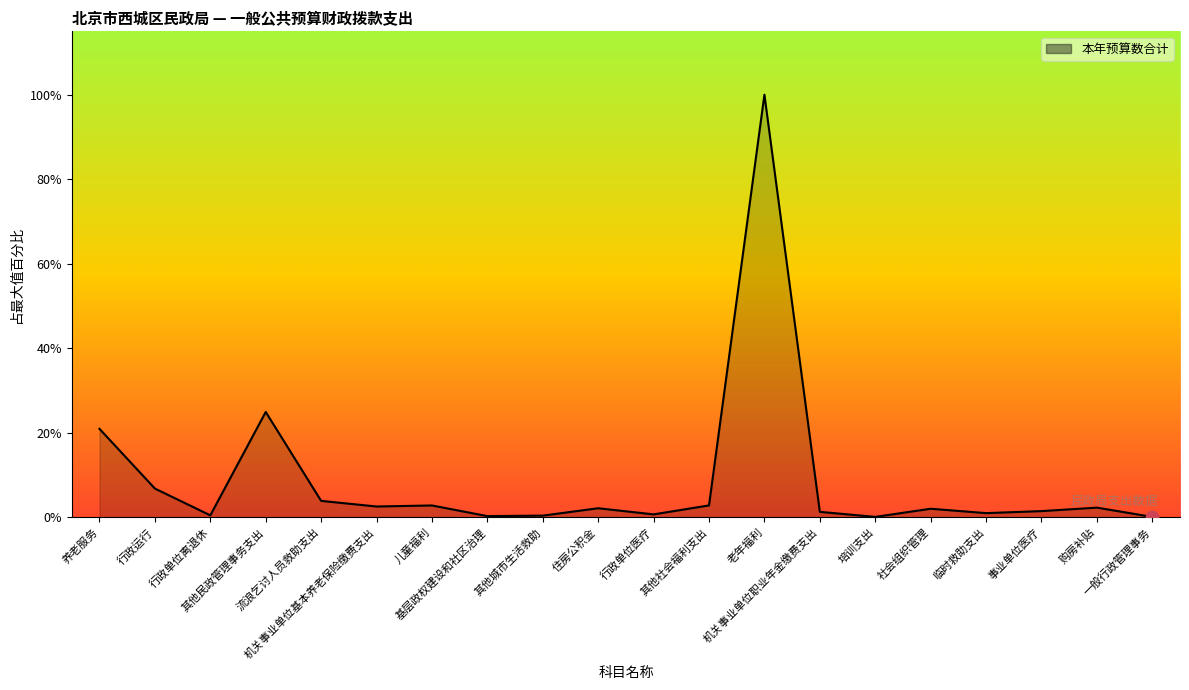

What is the ratio of the value at 事业单位医疗 to the value at 培训支出?

19.6